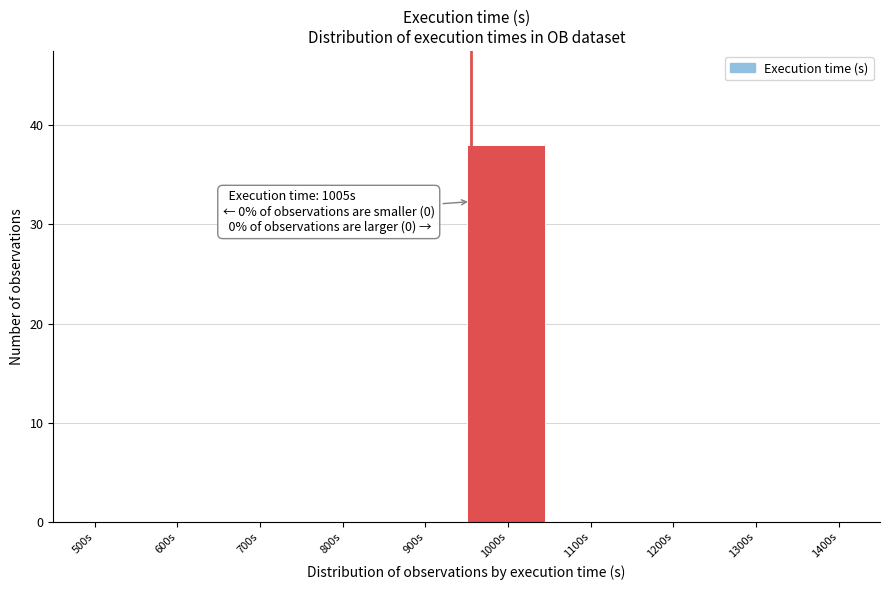

Reading left to right, what are all the values shown in this chart?

500s=0	600s=0	700s=0	800s=0	900s=0	1000s=38	1100s=0	1200s=0	1300s=0	1400s=0